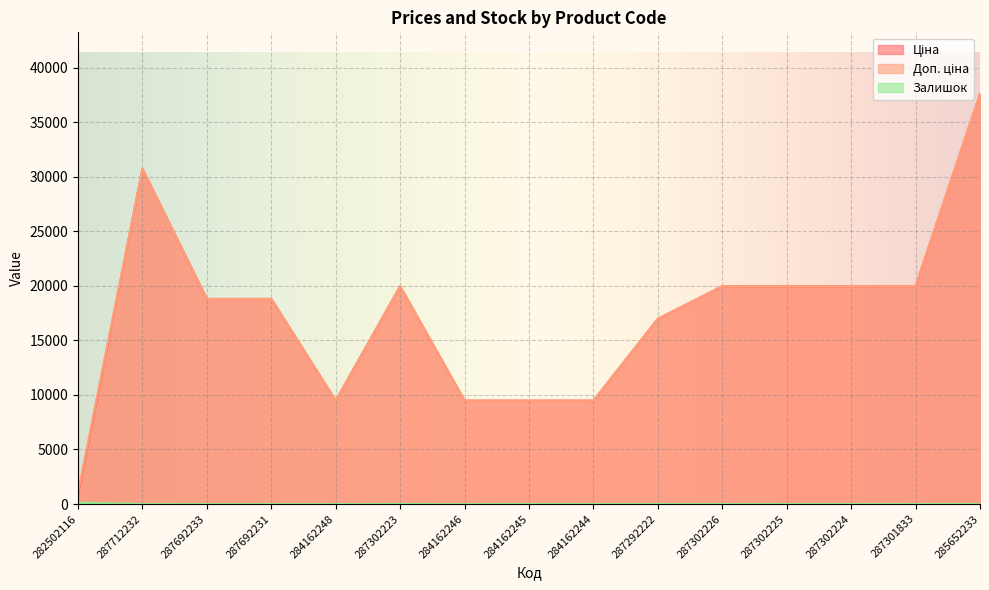

Rank the series by their maximum value, from lowest to highest.

Залишок, Ціна, Доп. ціна